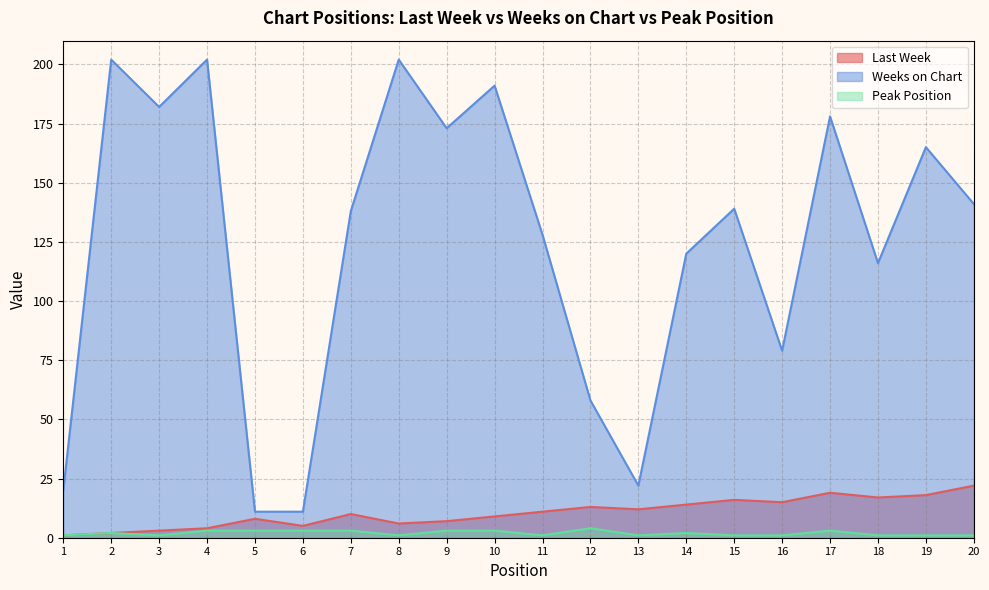

What is the difference between the Peak Position values at 15 and 7?

2